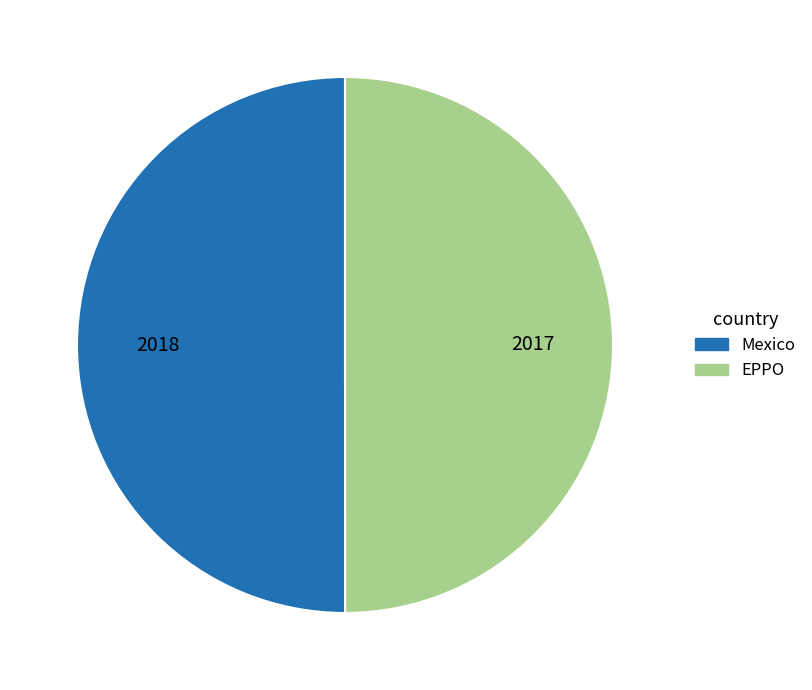

Is the sum of Mexico and EPPO greater than half?

Yes